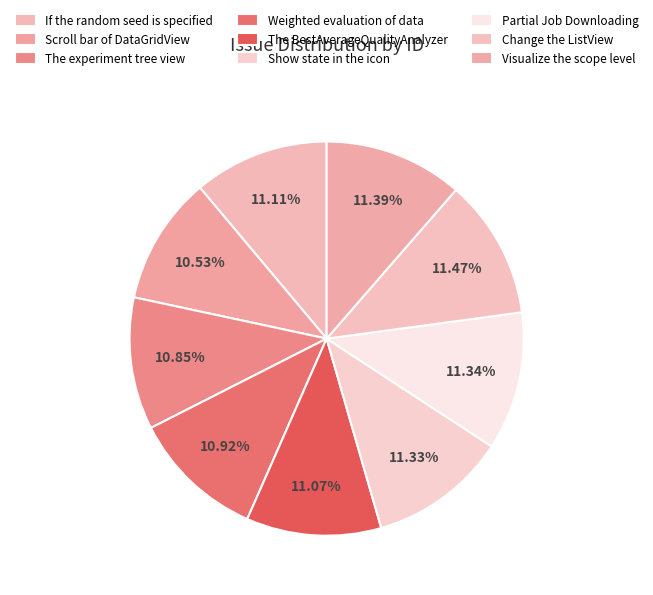

The If the random seed is specified slice represents 3% of the pie. True or false?

False